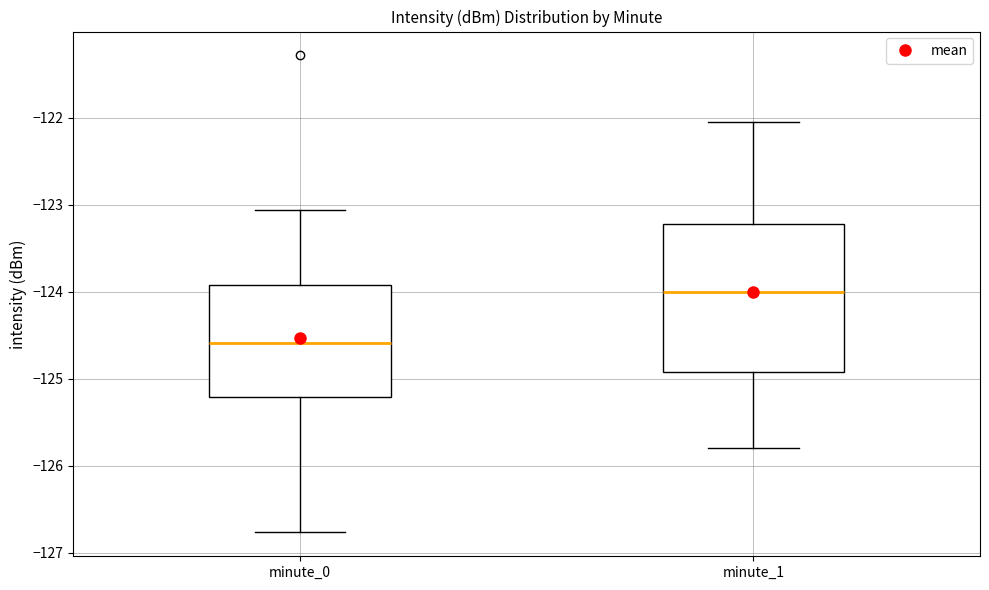

Reading left to right, transcribe this box plot: for each box, give where its median line is, the range the box spans, and where its two whiskers end, as read against the y-axis. The values are not printed on the chart, so give them approximately, as read against the axis.

minute_0: median -124.6, box -125.2 to -123.9, whiskers -126.8 to -123.1
minute_1: median -124.0, box -124.9 to -123.2, whiskers -125.8 to -122.0